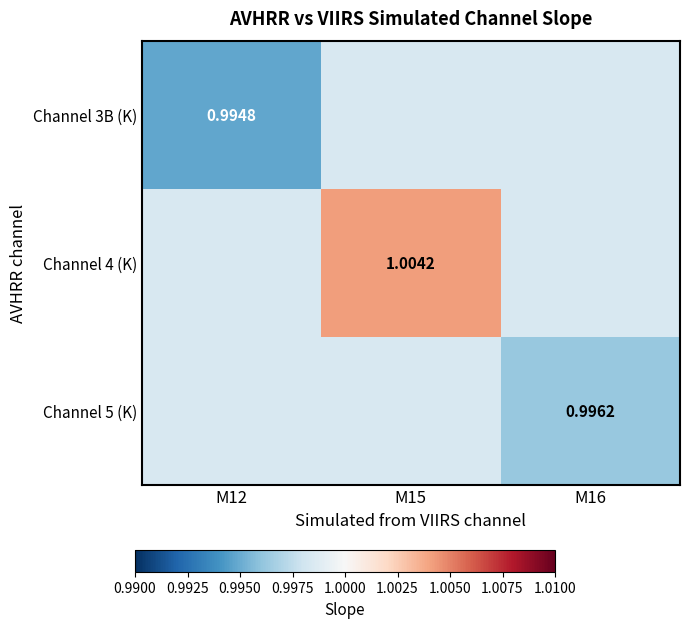

What is the maximum value shown in the chart?

1.0